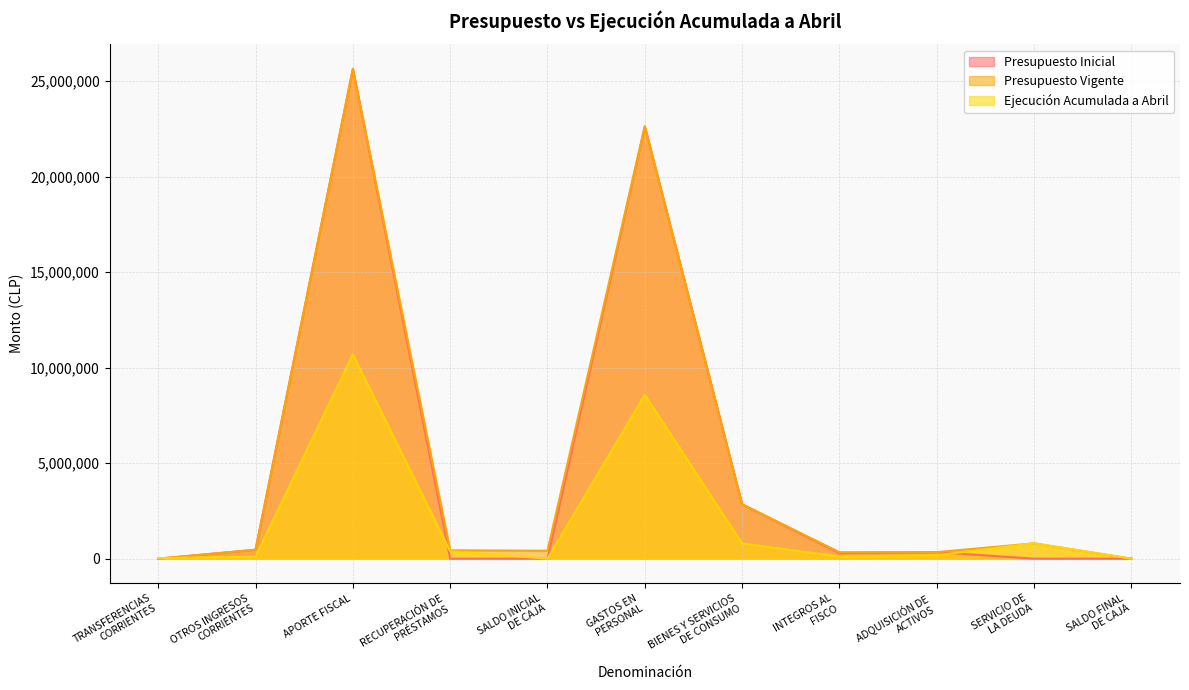

What is the difference between the second highest and second lowest values in the Presupuesto Inicial series?

22631043